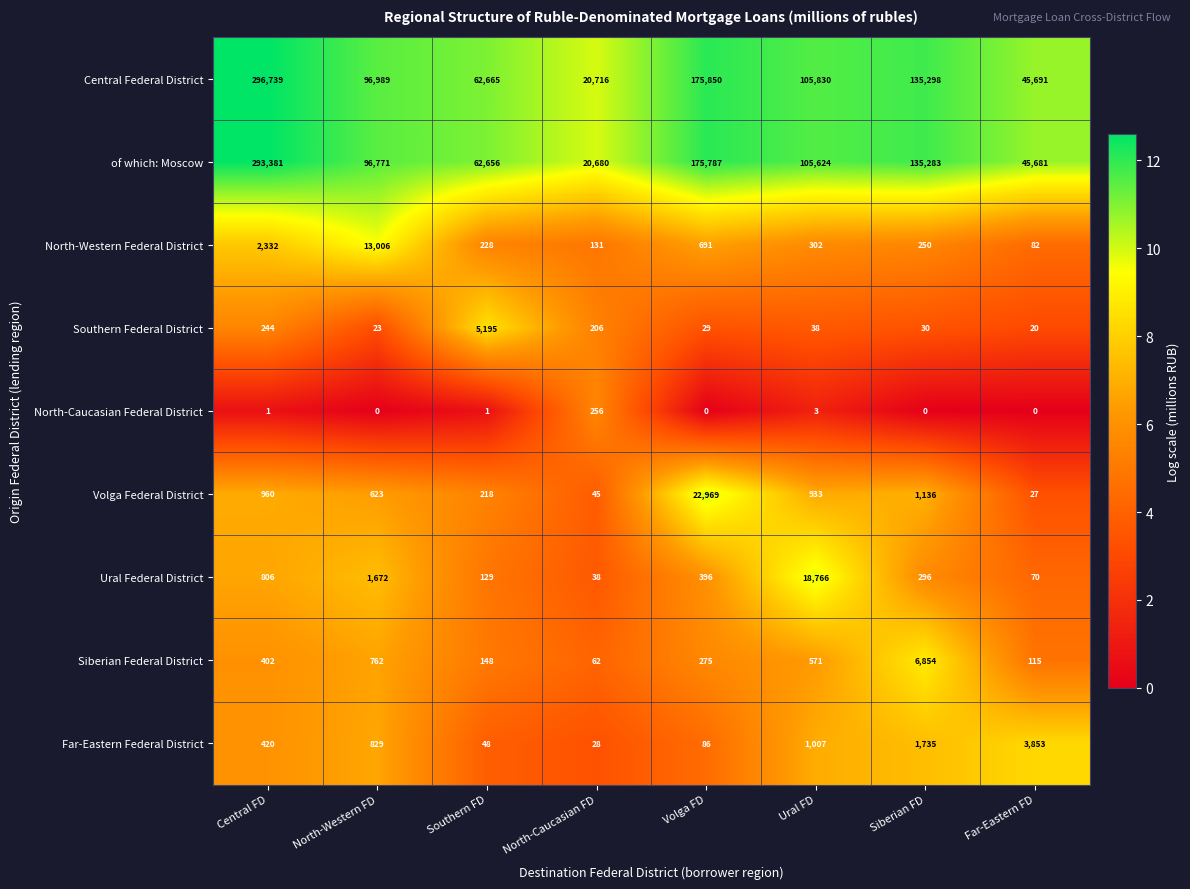

What is the difference between the highest and lowest values at Volga FD?

175850